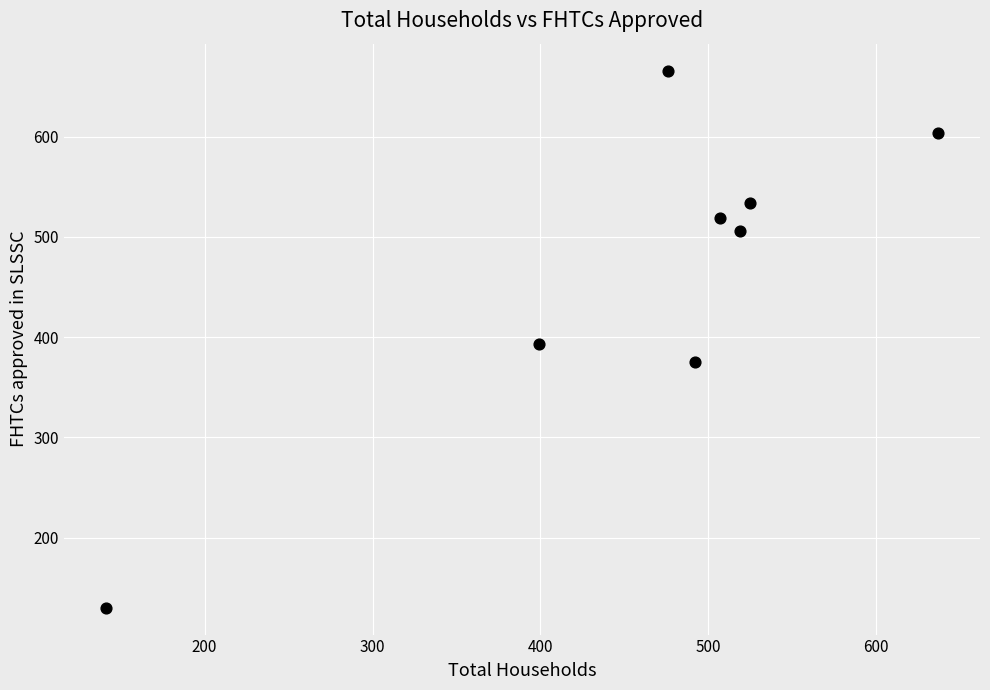

What is the average Y value?

466